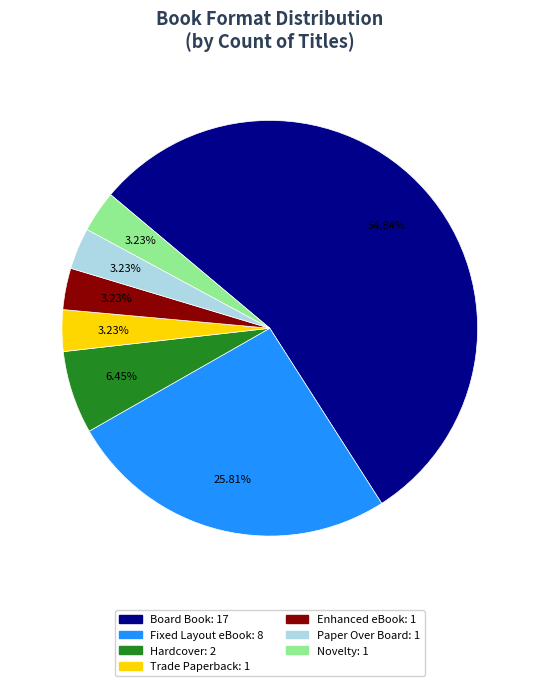

How many segments does this pie chart have?

7